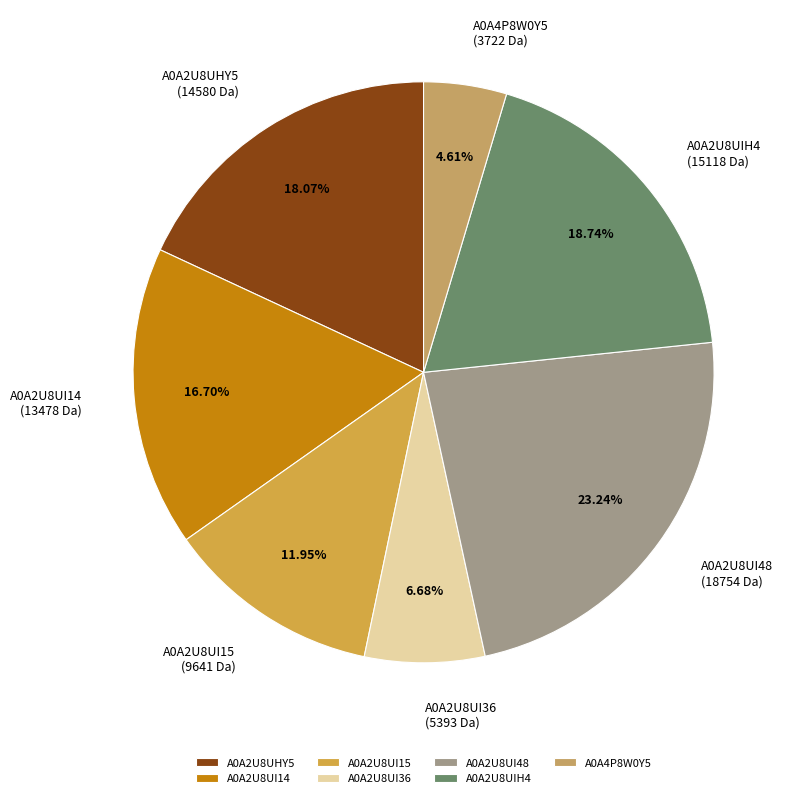

To the nearest percent, what is the difference between the largest and smallest slice percentages?

19%